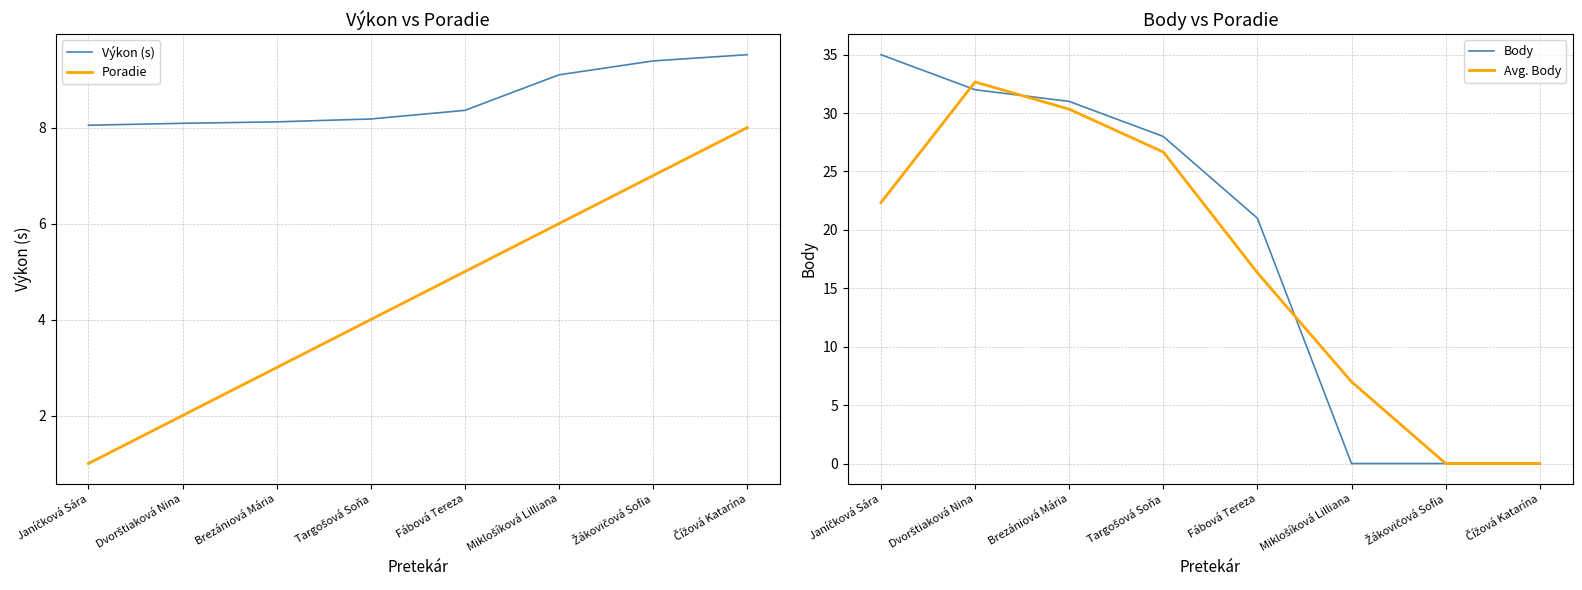

True or false: Body has more than 2 points higher than both neighbors.

False